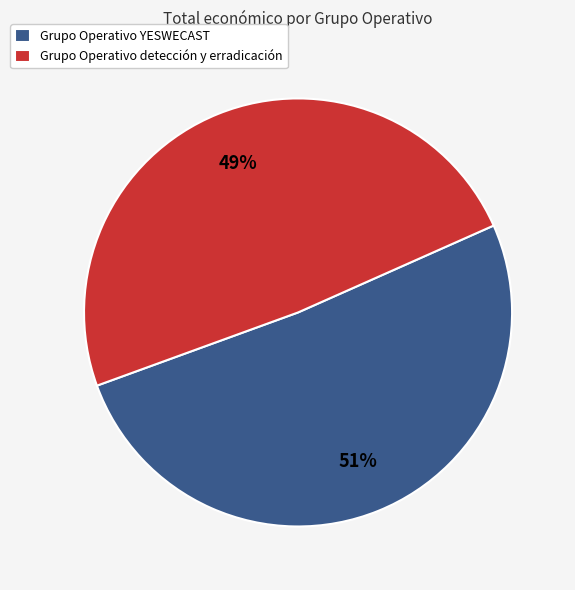

What is the ratio of the value at Grupo Operativo detección y erradicación to the value at Grupo Operativo YESWECAST?

1.0